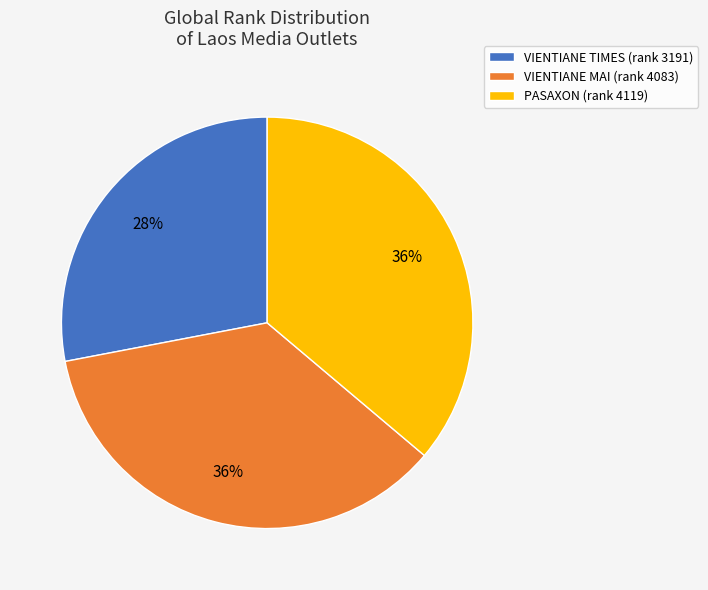

How many segments does this pie chart have?

3